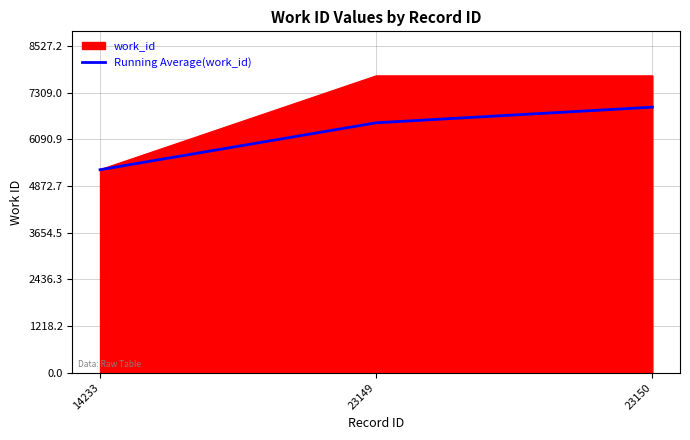

Which series has the widest spread of values?

work_id